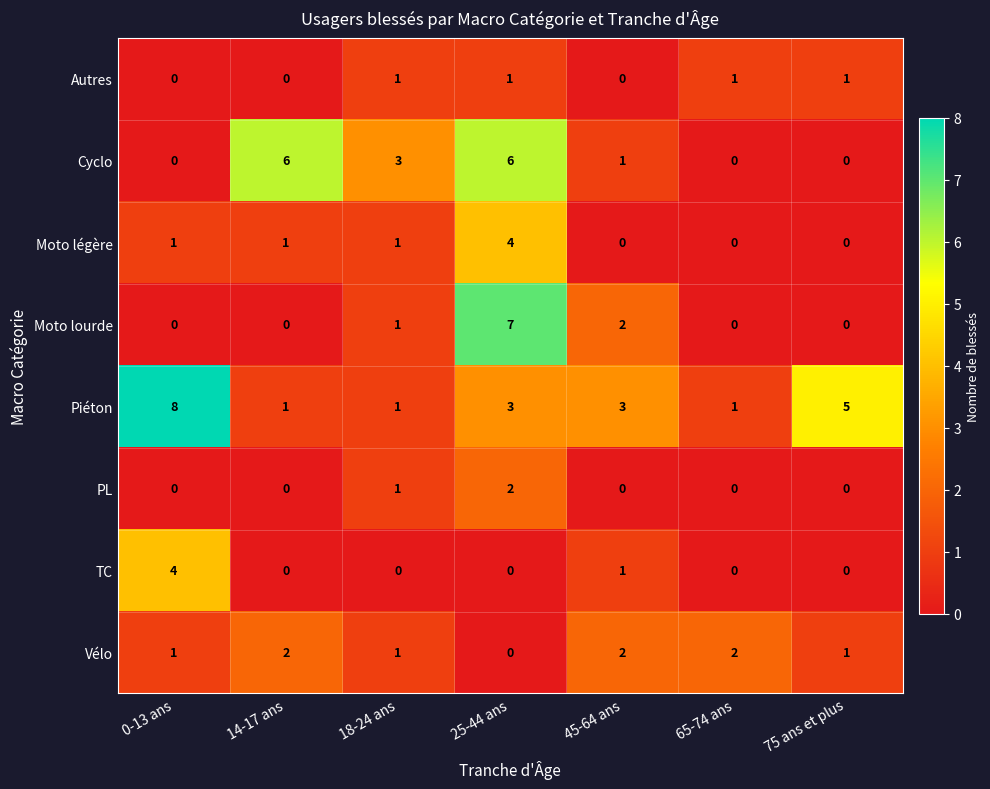

Which series has the largest total across all categories?

Piéton